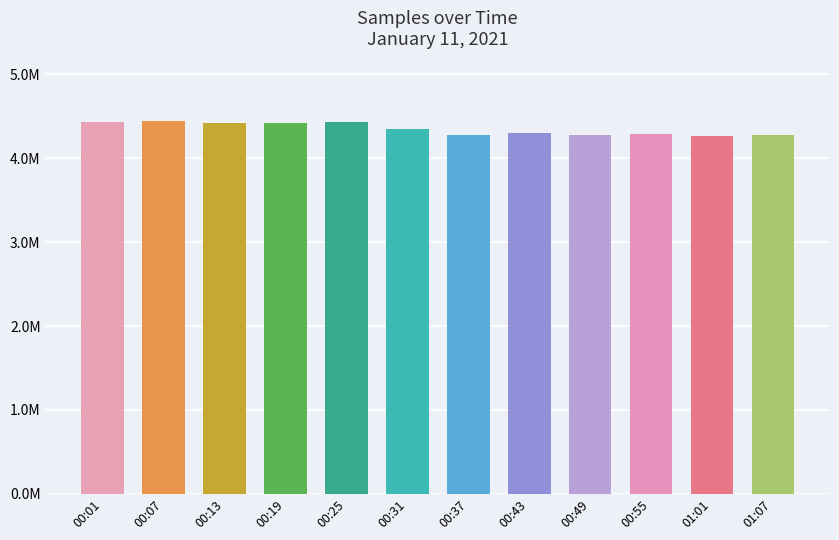

What is the minimum value shown in the chart?

4269370